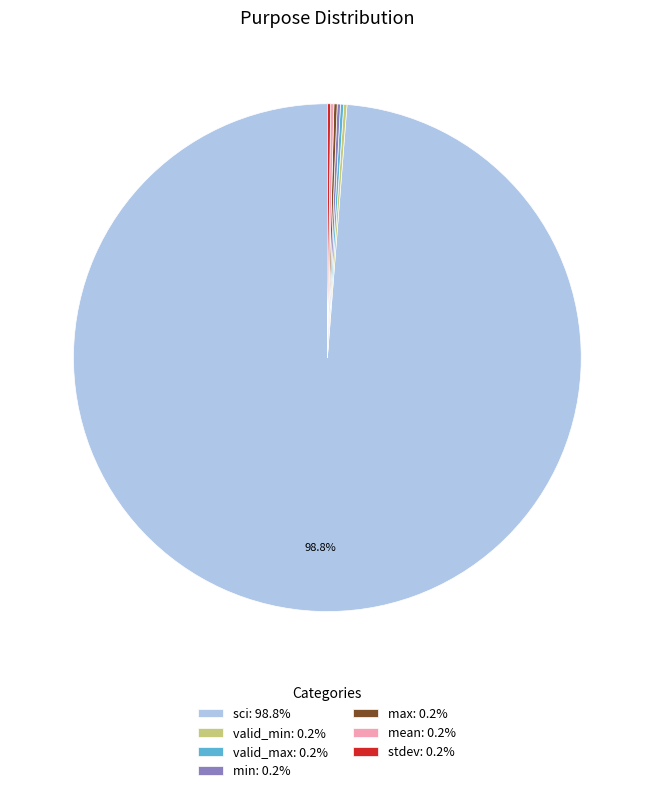

Is there any slice that represents more than half of the pie?

Yes